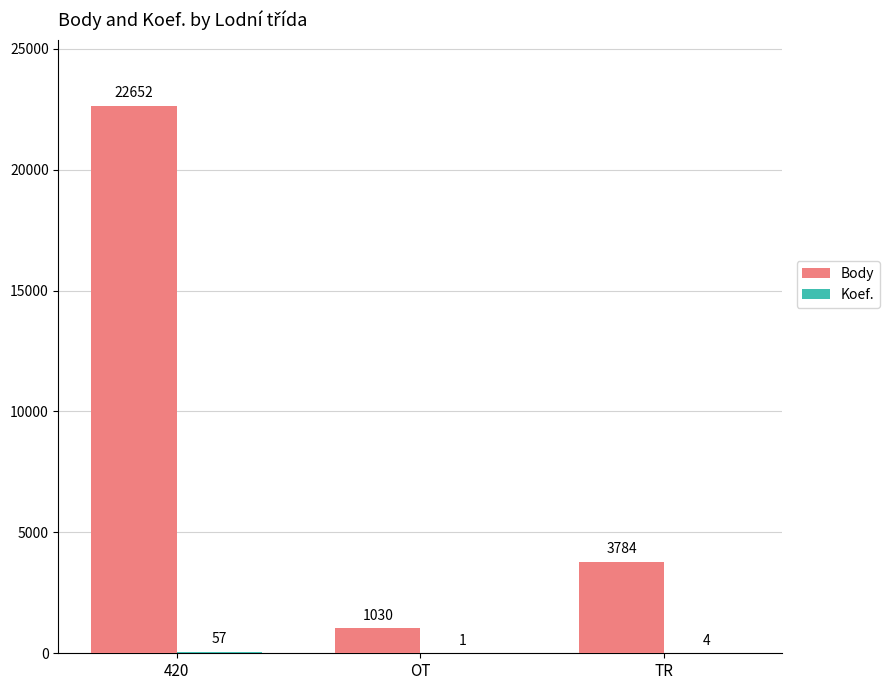

What is the sum of the Body values at TR and 420?

26436